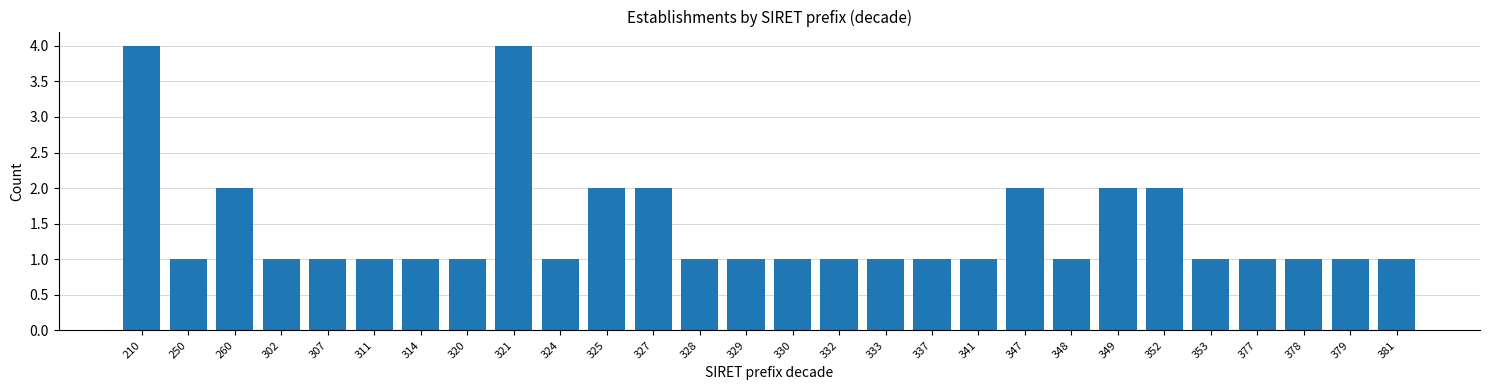

Reading left to right, transcribe all the data shown in this chart.

210=4	250=1	260=2	302=1	307=1	311=1	314=1	320=1	321=4	324=1	325=2	327=2	328=1	329=1	330=1	332=1	333=1	337=1	341=1	347=2	348=1	349=2	352=2	353=1	377=1	378=1	379=1	381=1